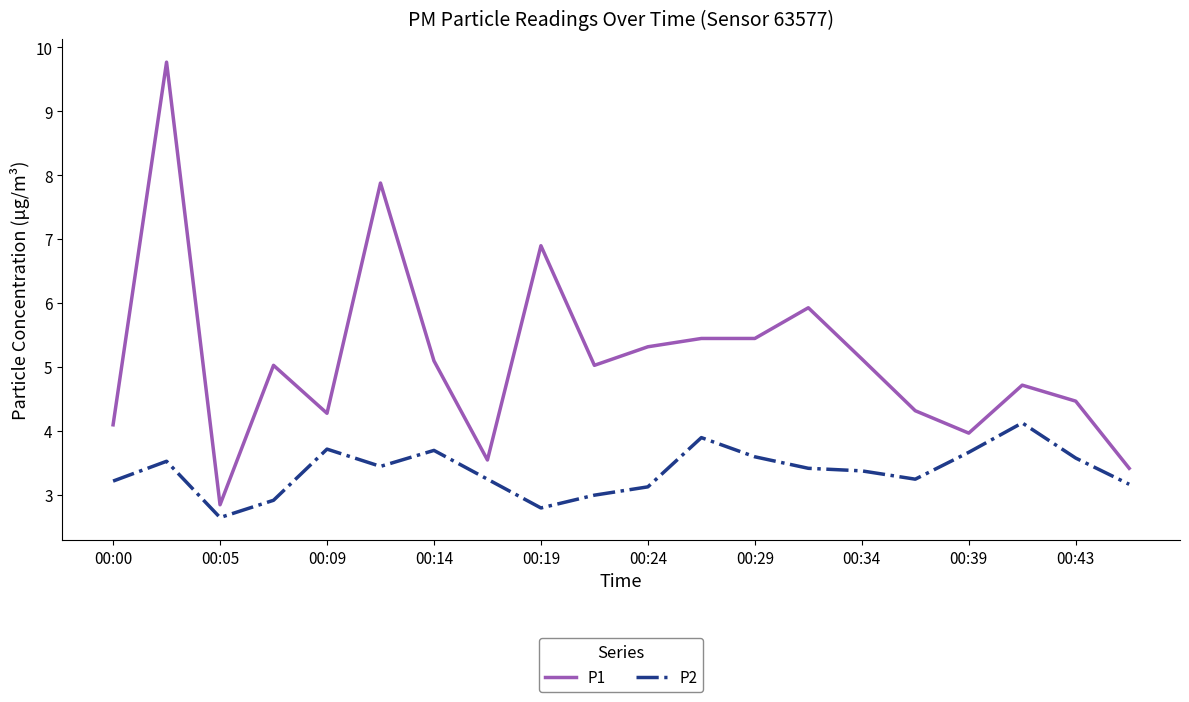

What is the minimum value for P1?

2.9